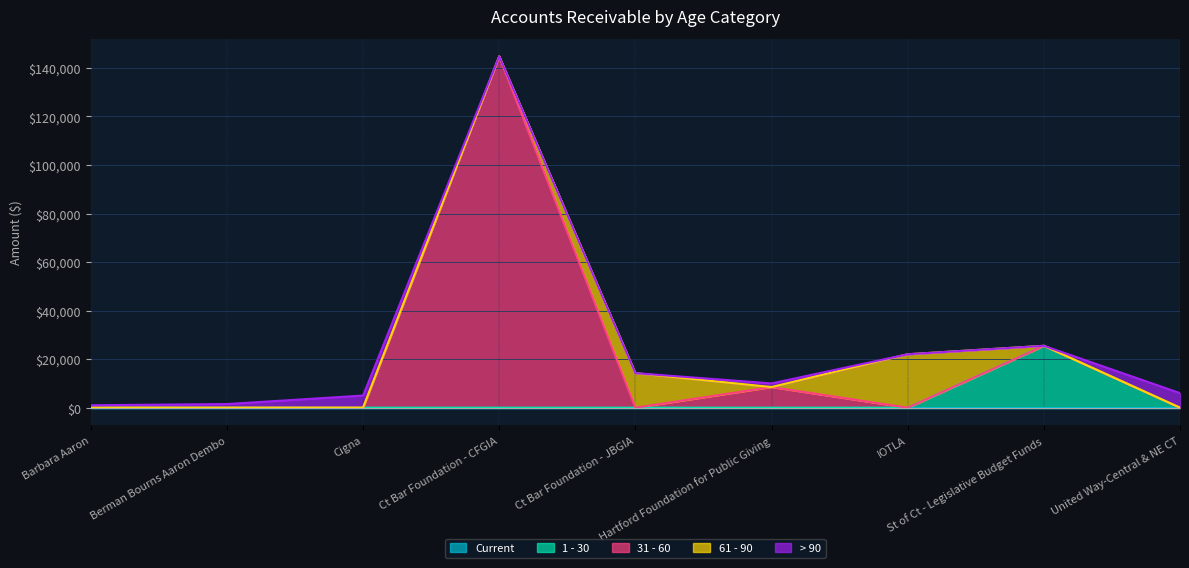

True or false: Current has more than 0 points higher than both neighbors.

False